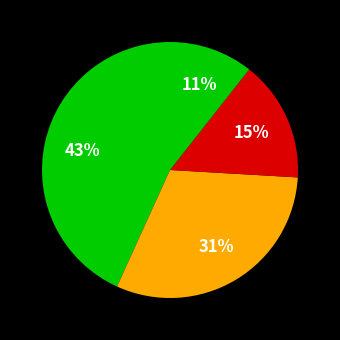

Is there any slice that represents more than half of the pie?

No